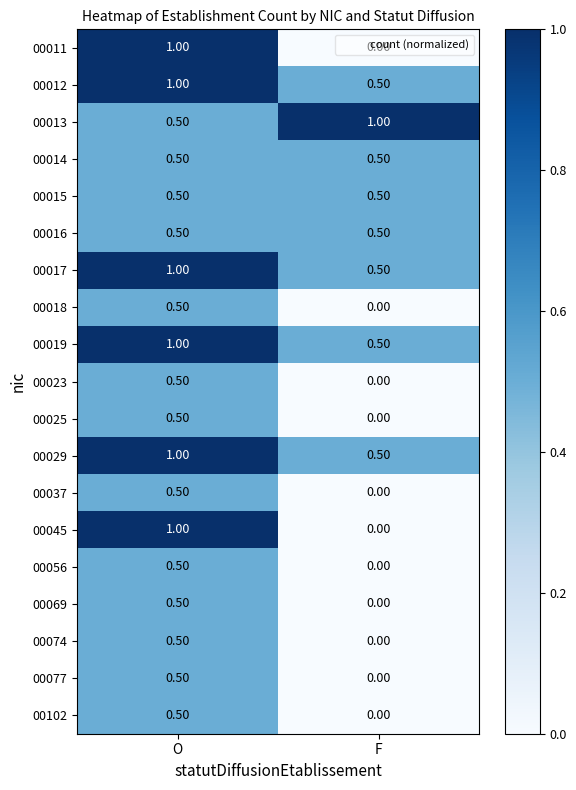

At which category is the sum across all series the highest?

O